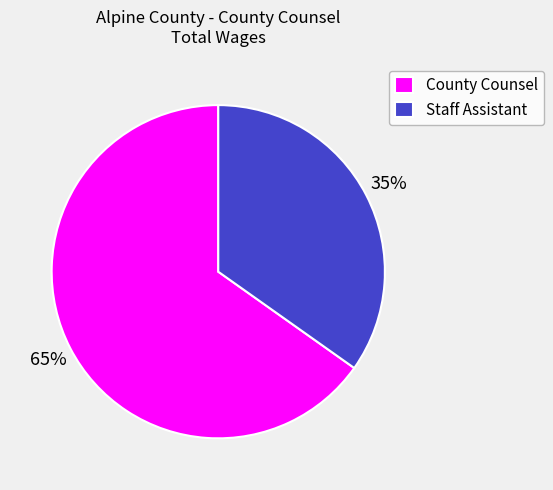

Does Staff Assistant account for over 50% of the chart?

No